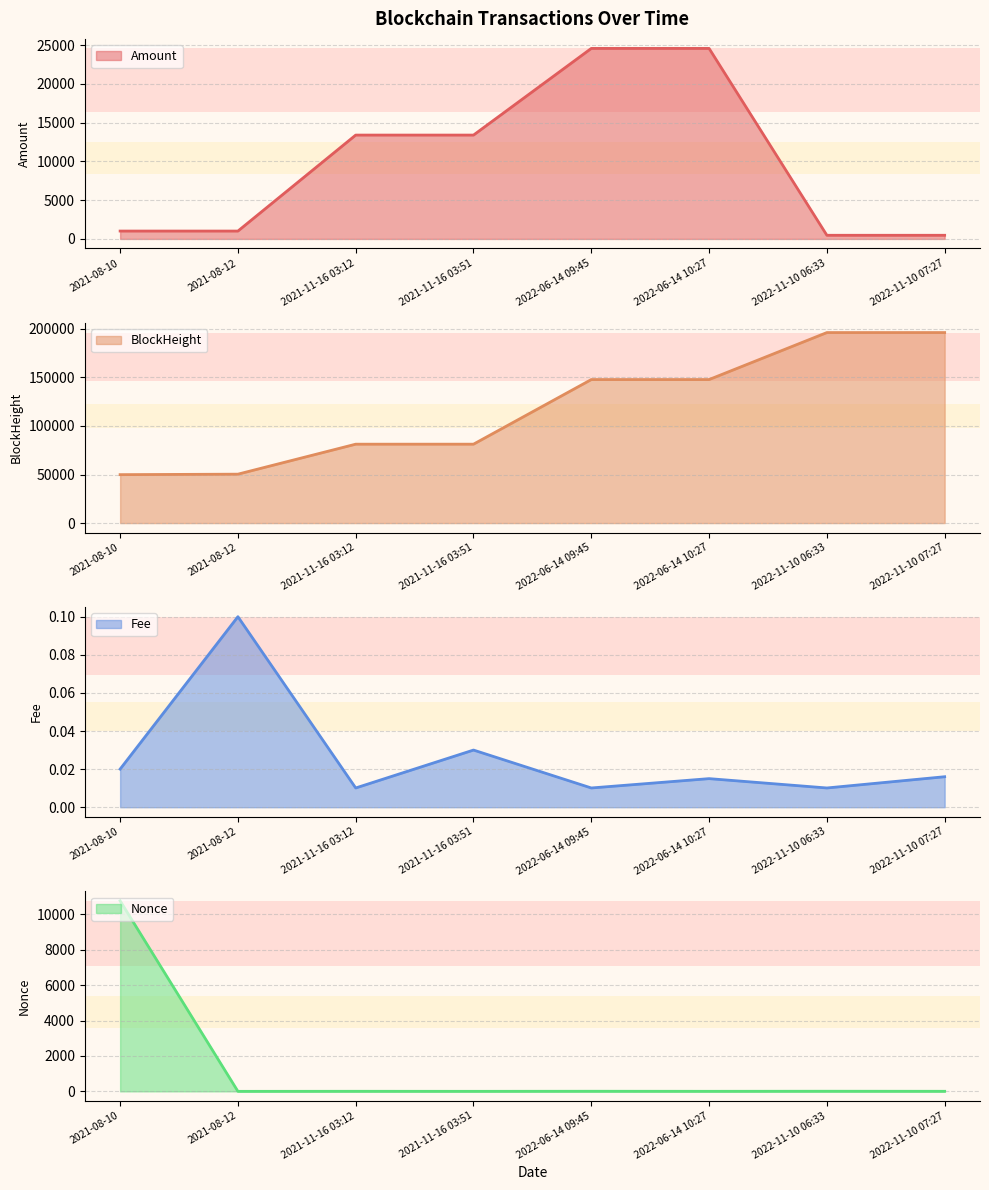

Where is Amount nearest to the value 12518?

2021-11-16 03:51